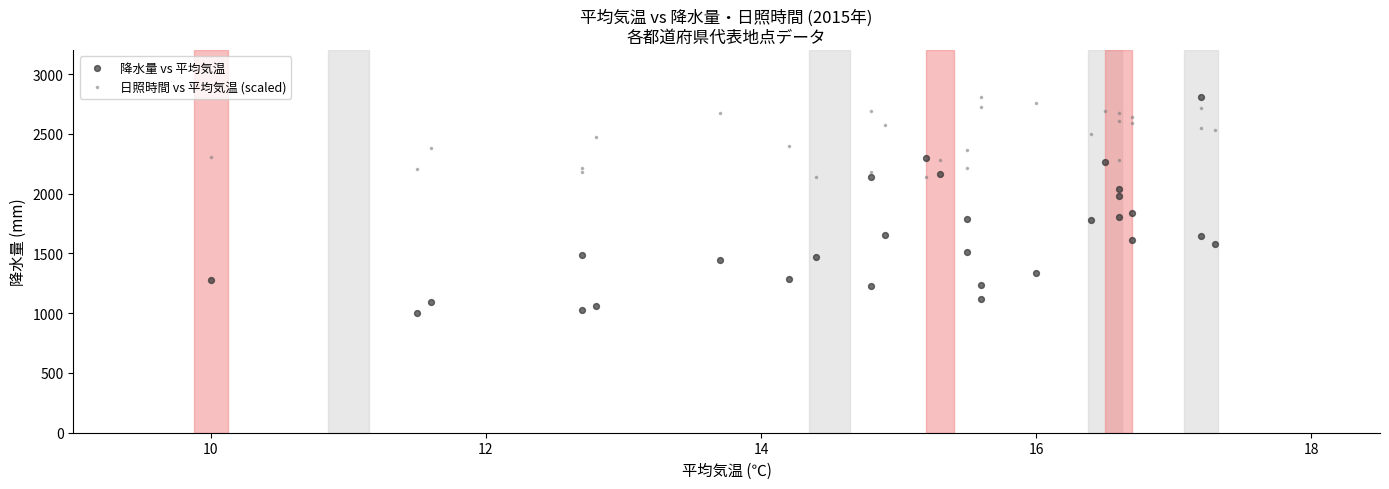

Which series contains the lowest Y value?

降水量 vs 平均気温